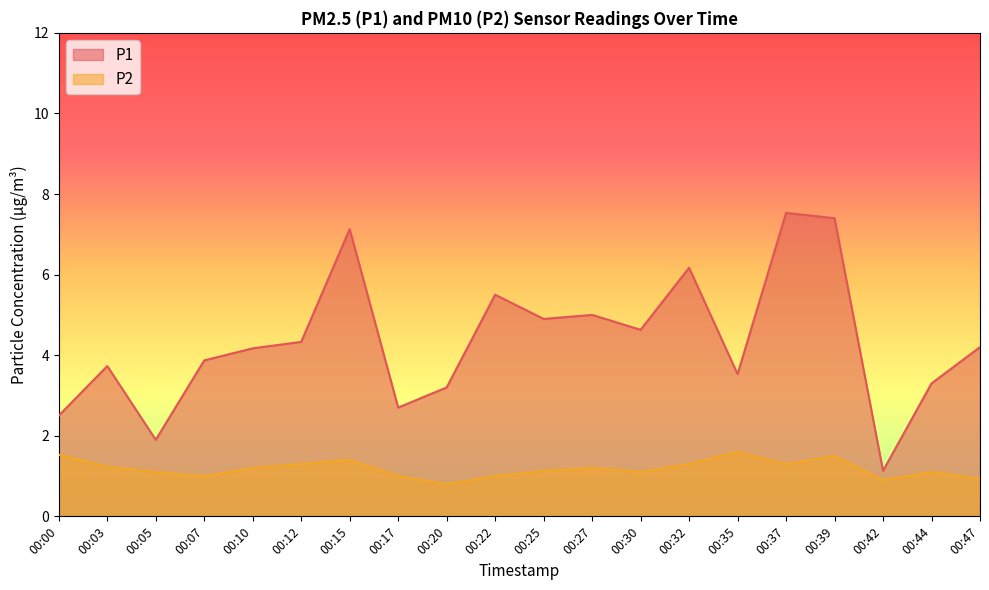

How many interior local peaks does the P2 series have?

5